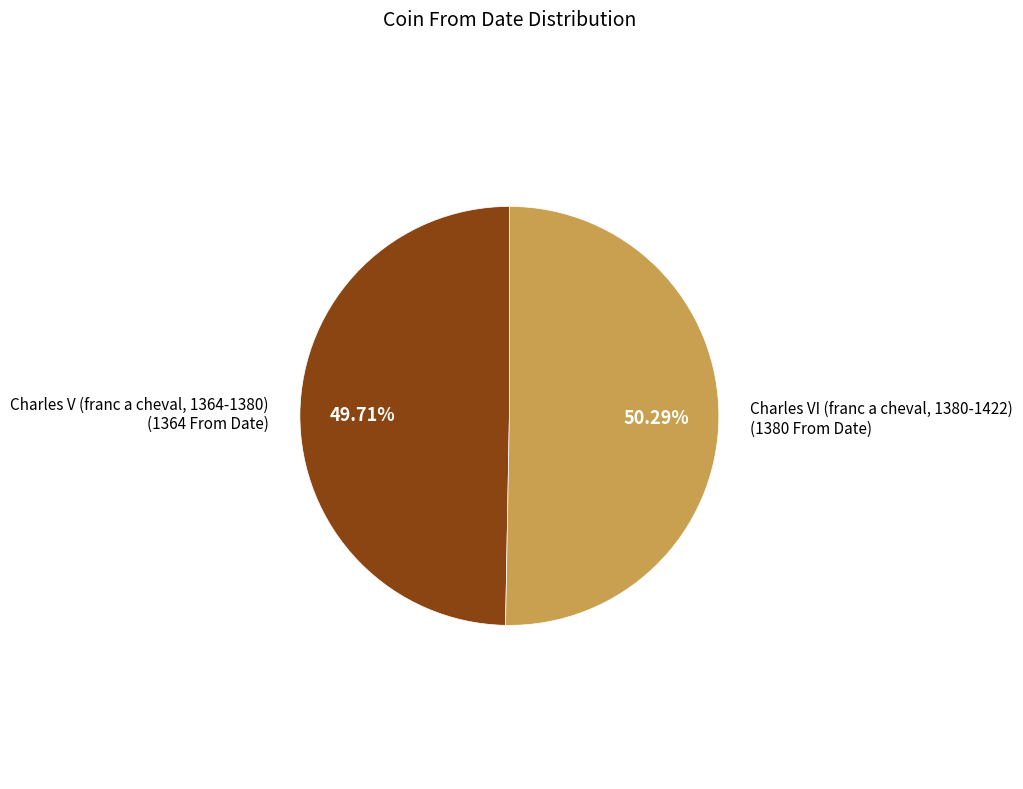

Which category accounts for the majority?

Charles VI (franc a cheval, 1380-1422)